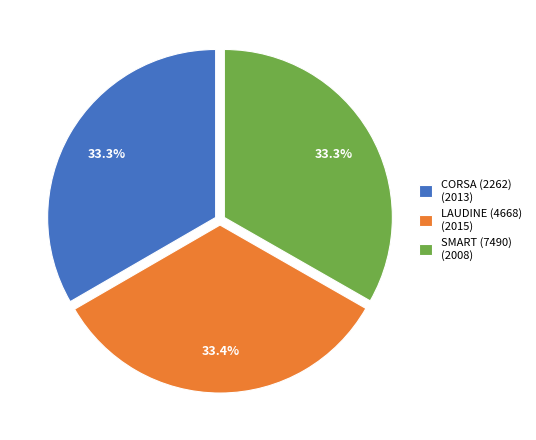

How many slices are in this pie chart?

3